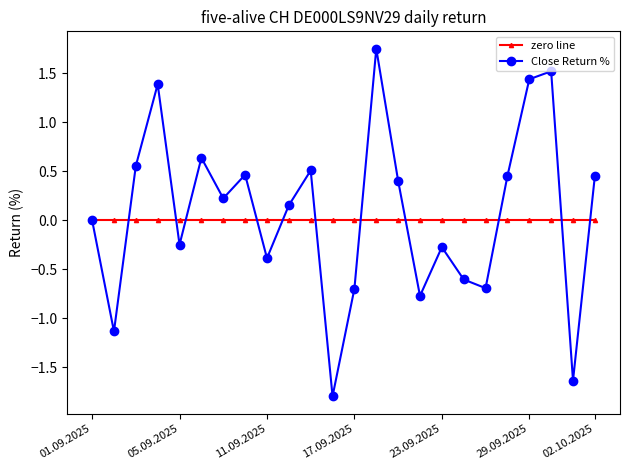

Which series has the largest range (max minus min)?

Close Return %